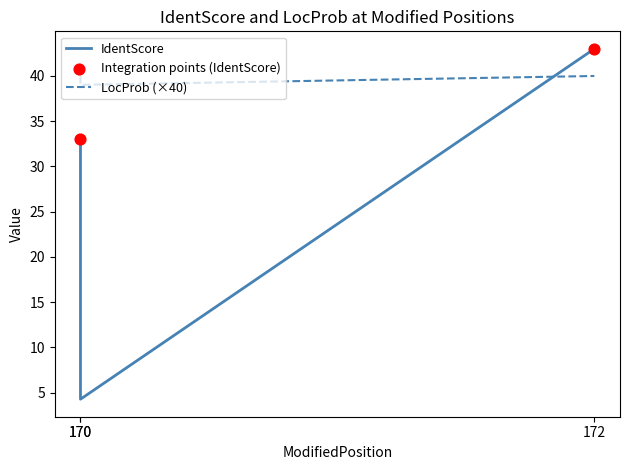

Is the value of IdentScore at 170 greater than the value of LocProb at 170?

No